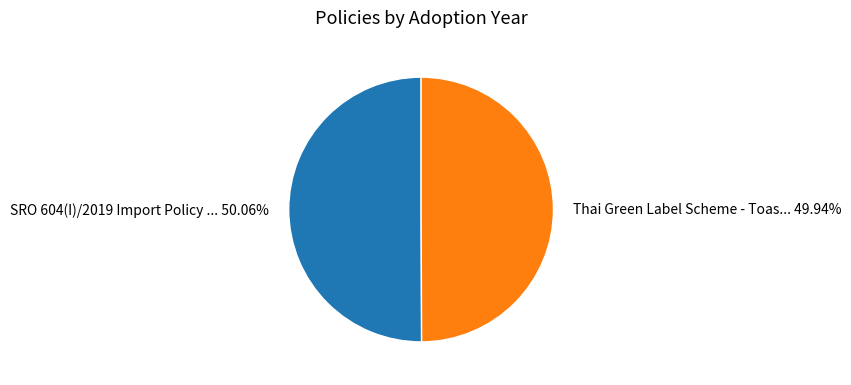

To the nearest percent, what is the average slice percentage?

50%